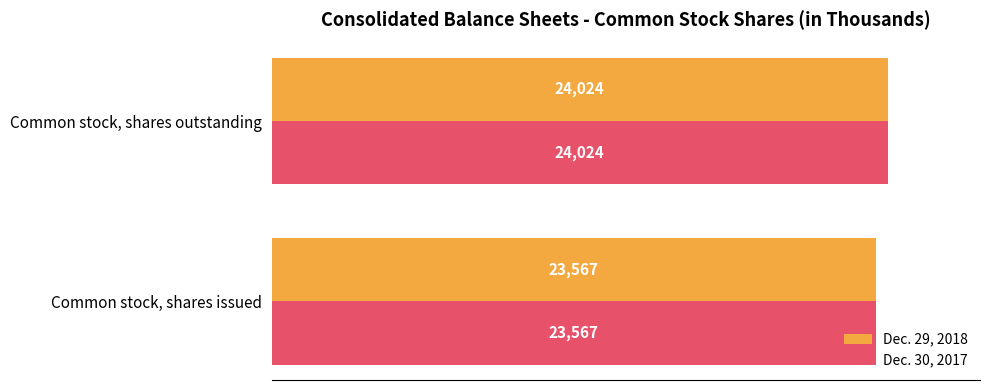

How many Dec. 29, 2018 values are between 23567 and 24024?

2